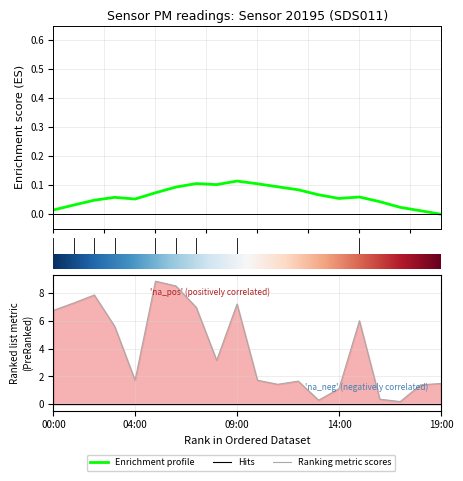

What is the average value?

4.0